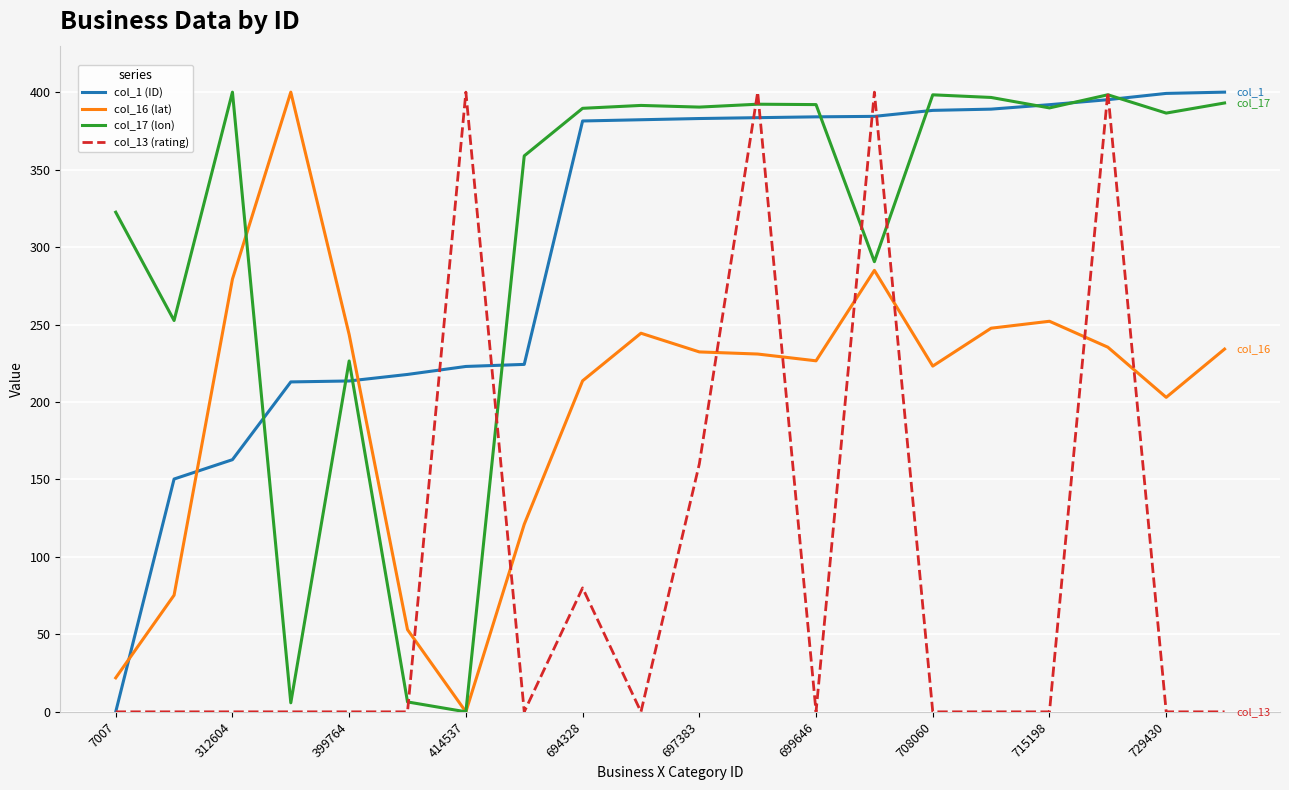

What is the maximum value shown in the chart?

400.0